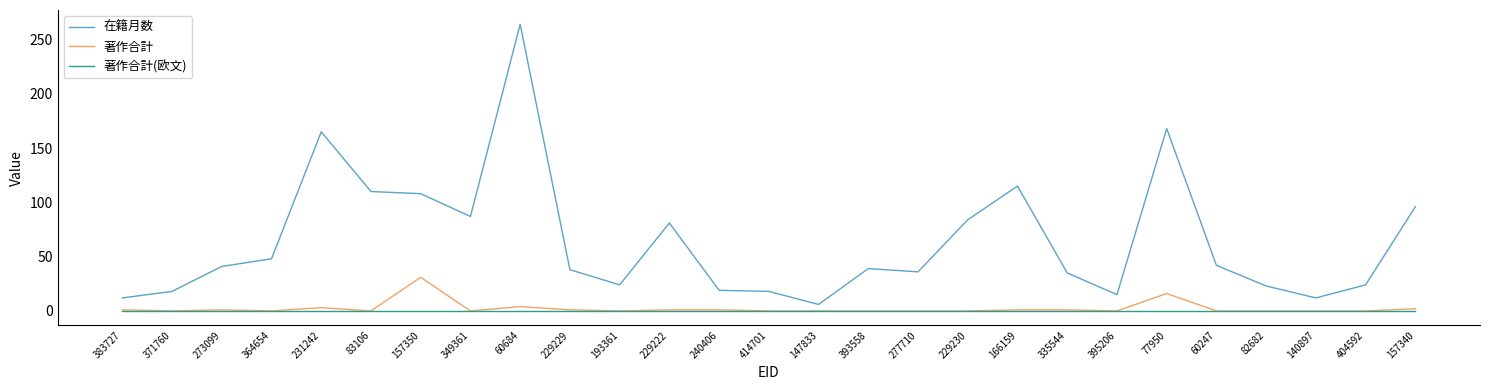

Is it true that 在籍月数 equals 18 at 414701?

True